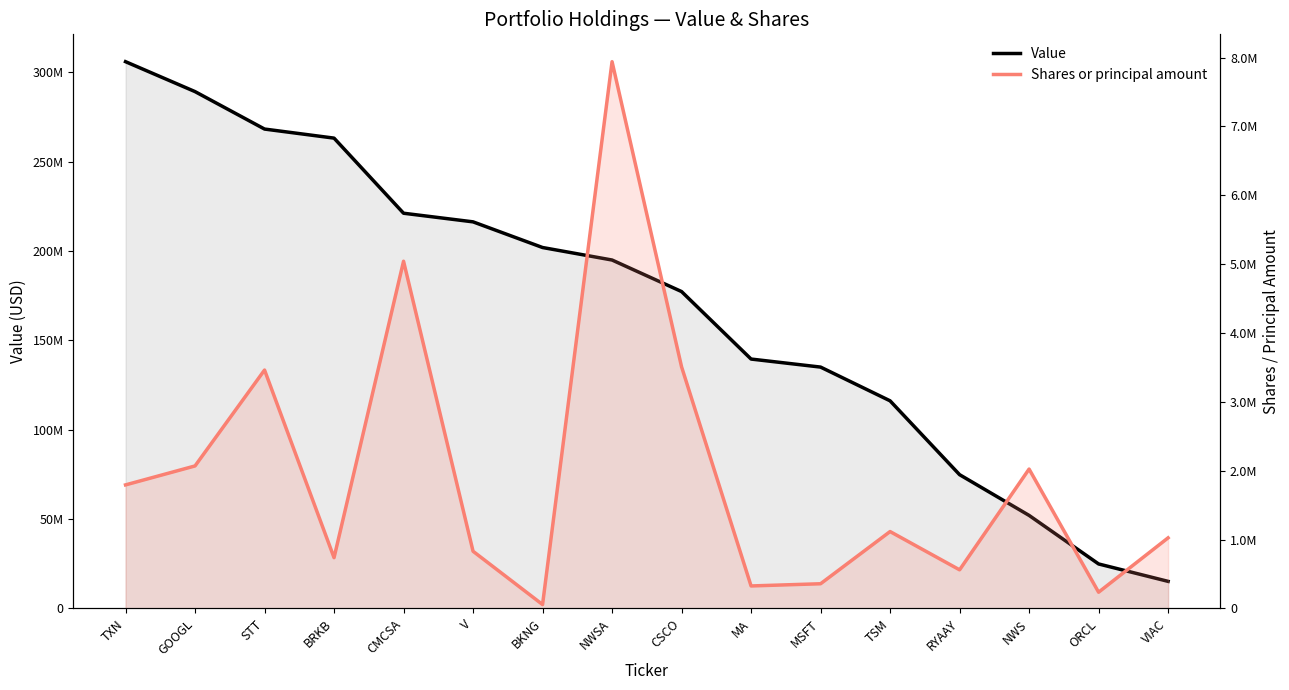

True or false: Value has more than 2 points higher than both neighbors.

False